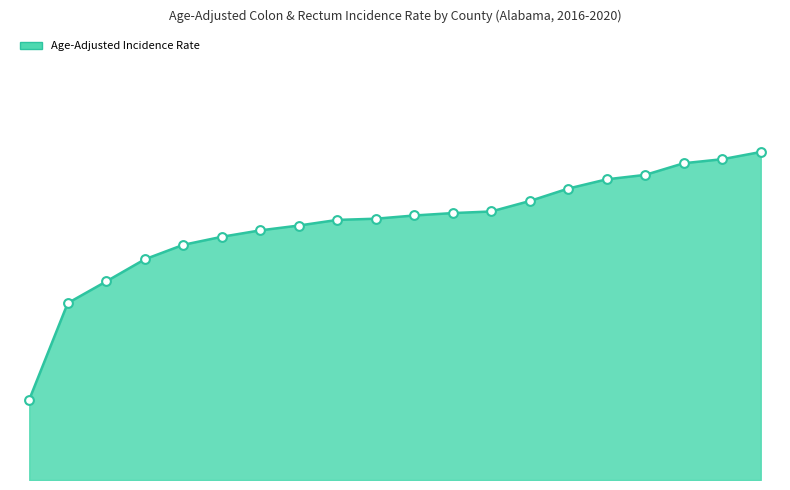

Is this an area chart (filled region under the line)?

Yes